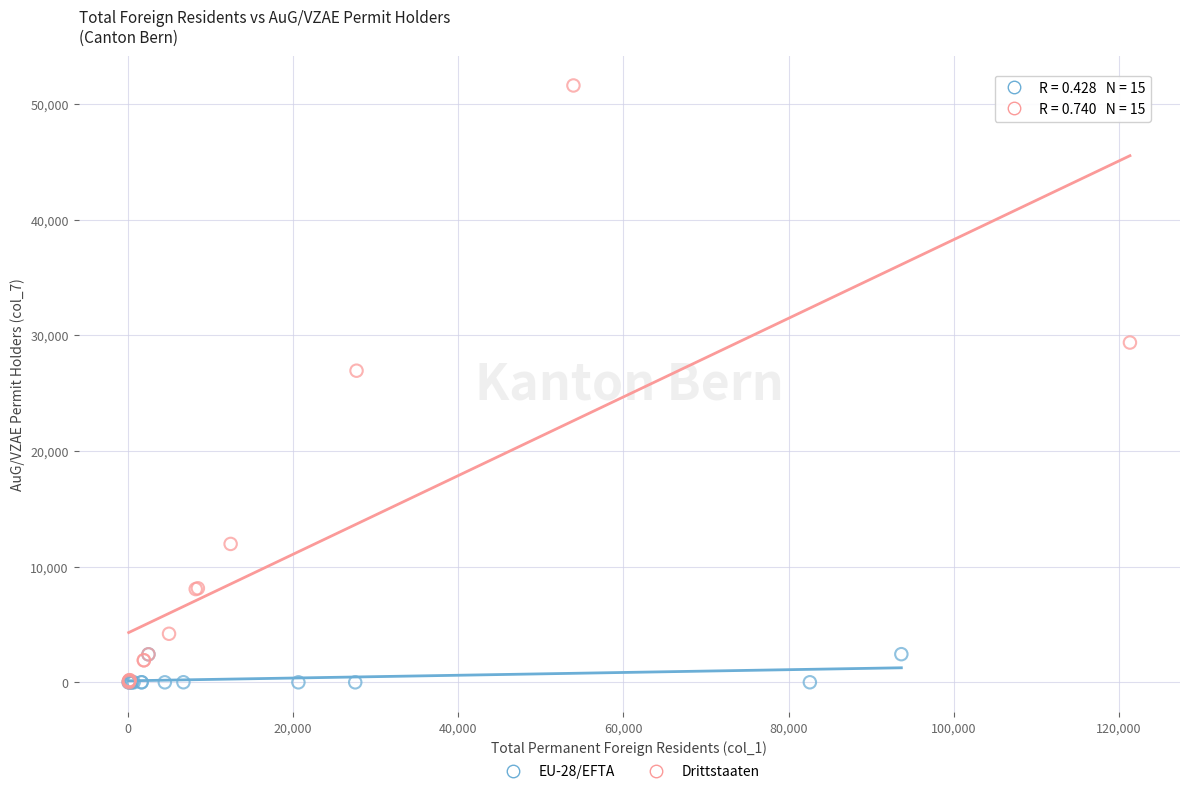

Which series reaches the maximum Y coordinate?

Drittstaaten